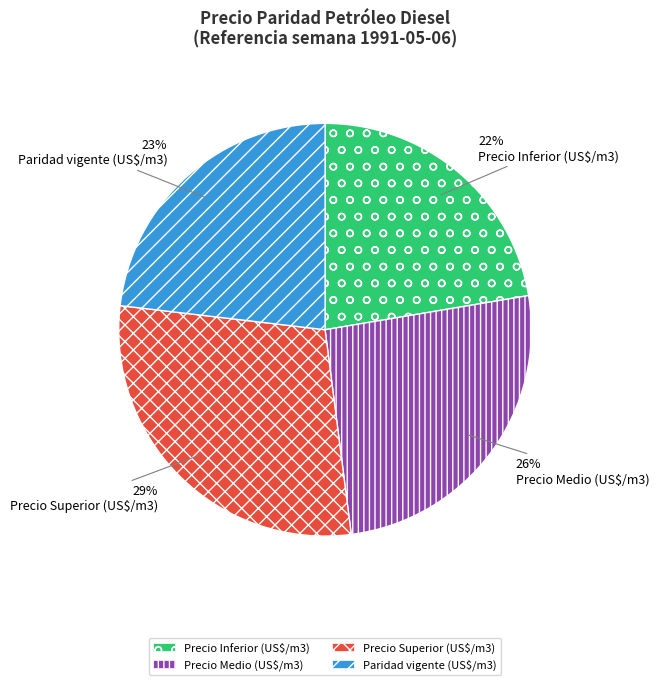

What percentage is the Precio Inferior (US$/m3) slice, to the nearest percent?

22%